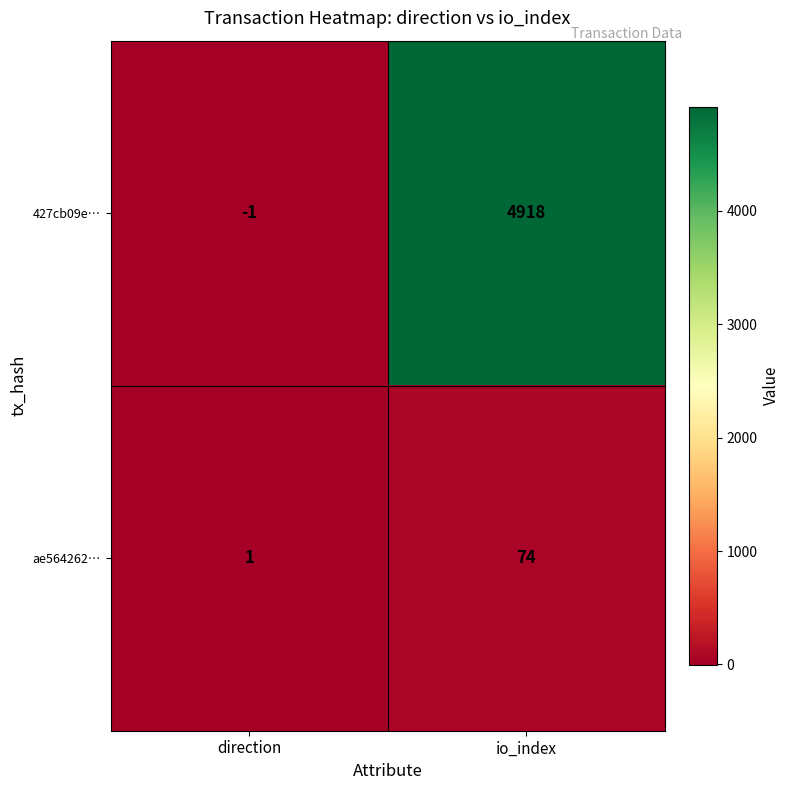

How many distinct data groups are displayed?

2